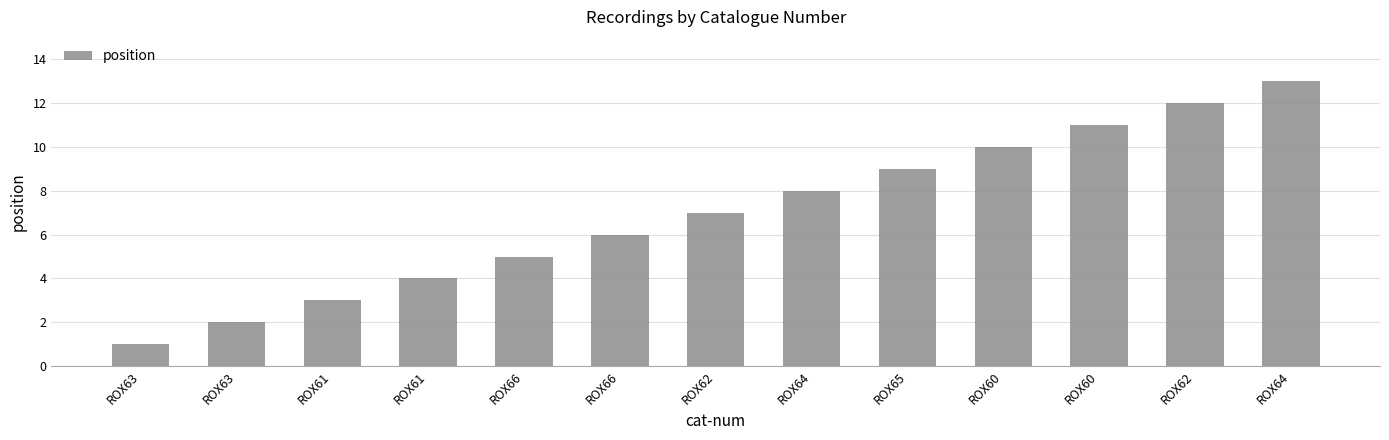

How many bars are there in total?

13